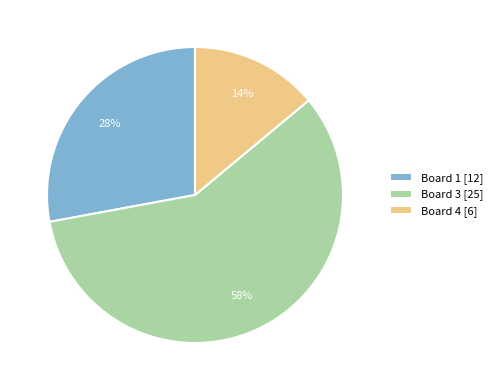

Does Board 4 [6] represent more than half of the total?

No